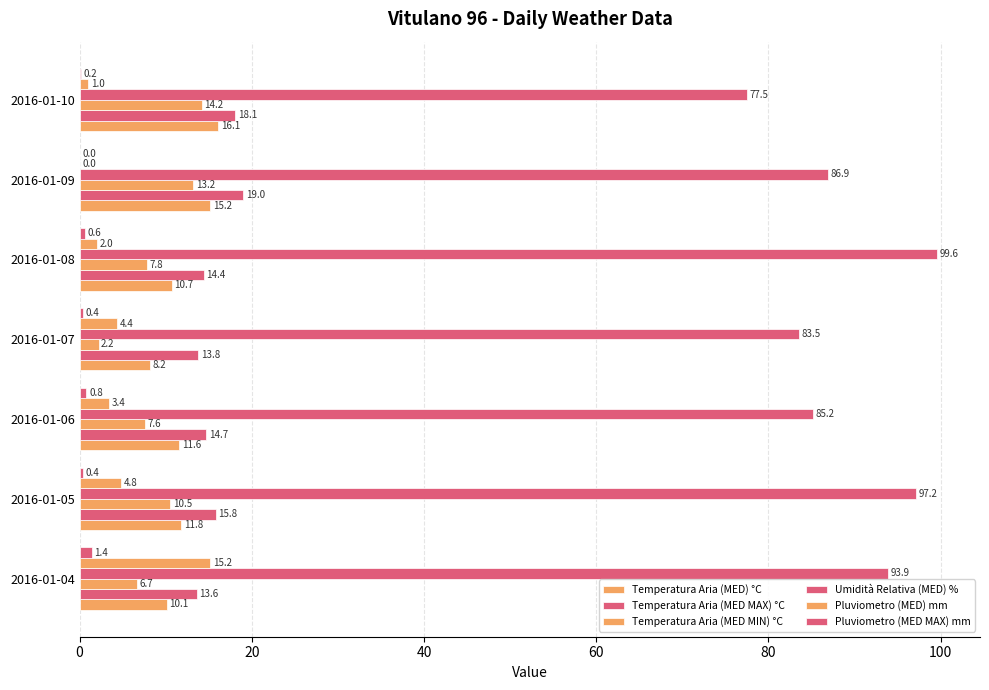

How many positive values does the Pluviometro (MED) mm series have?

6